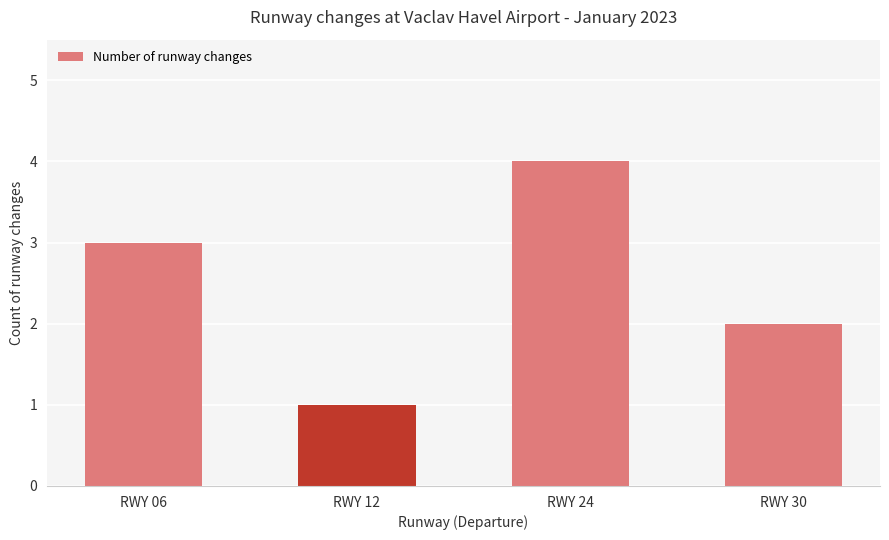

Reading left to right, extract all data points from this chart.

RWY 06=3	RWY 12=1	RWY 24=4	RWY 30=2